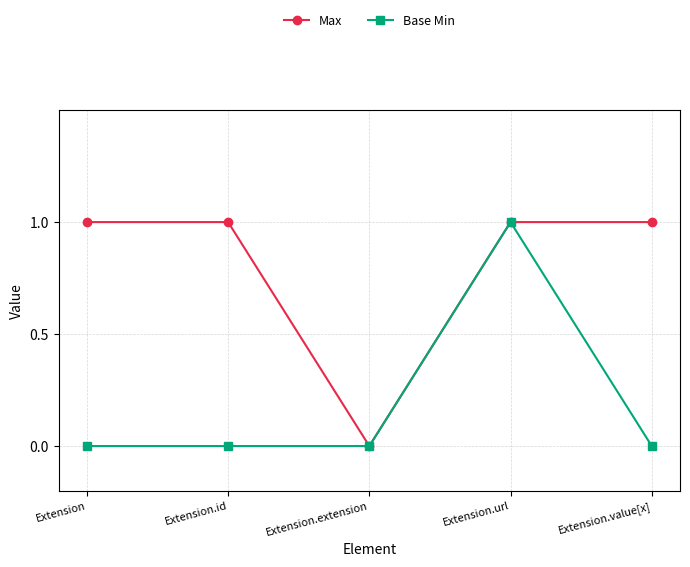

How many interior local valleys does the Max series have?

1